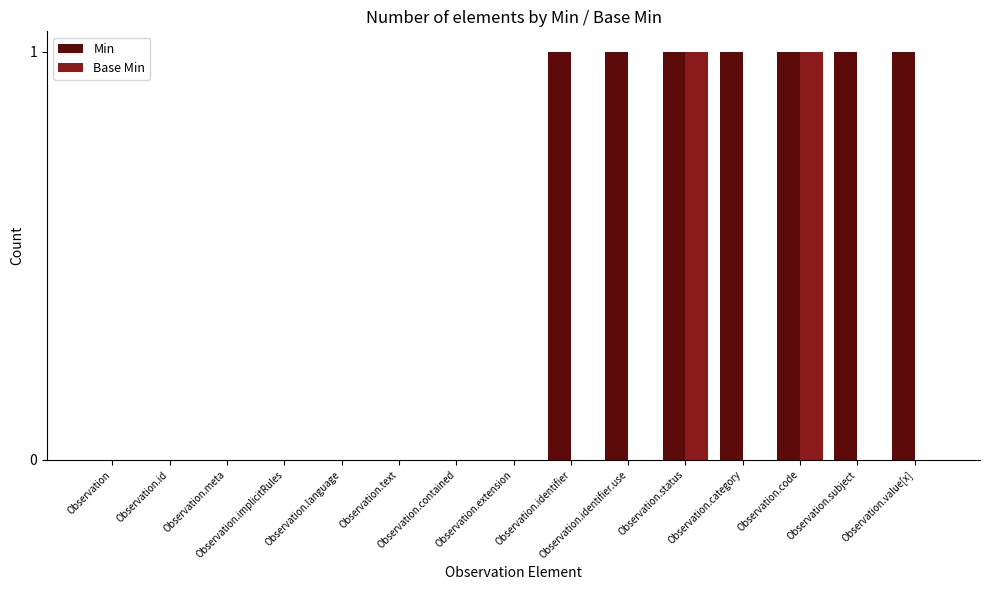

Which series has the largest total across all categories?

Min